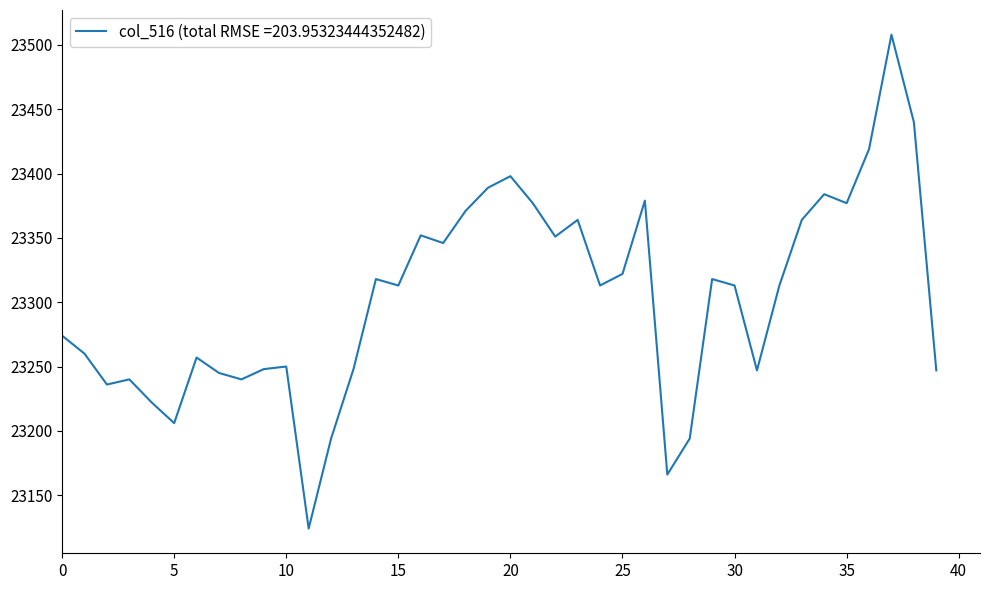

What is the minimum value shown in the chart?

23124